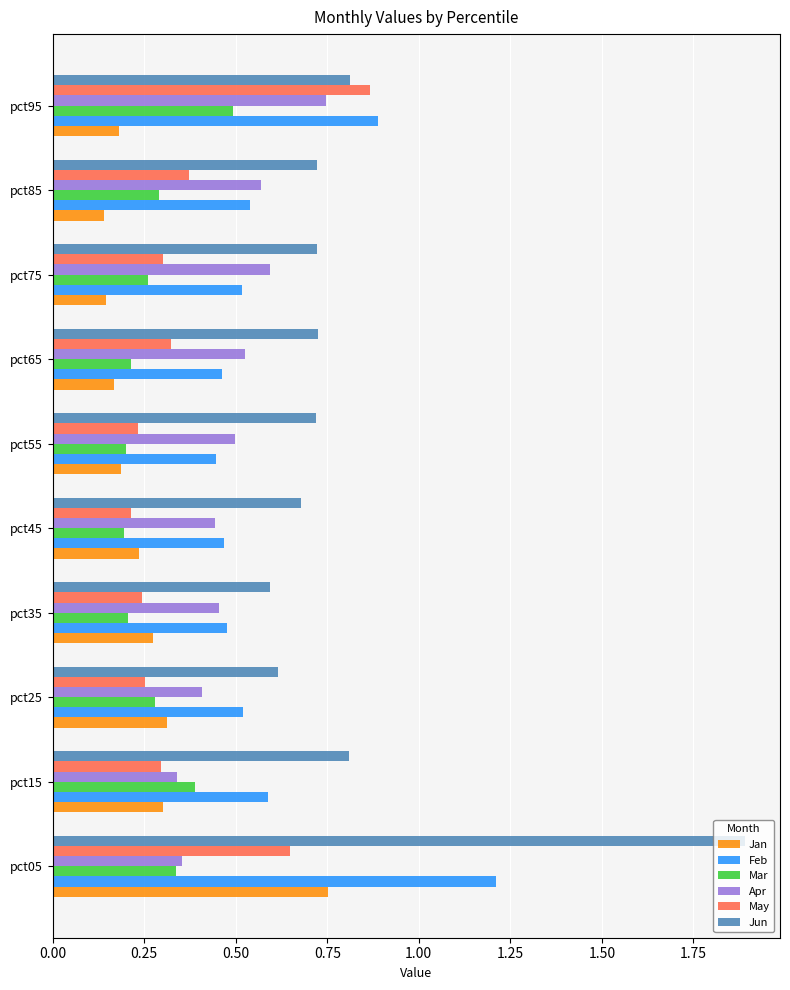

Which series has the largest range (max minus min)?

Jun